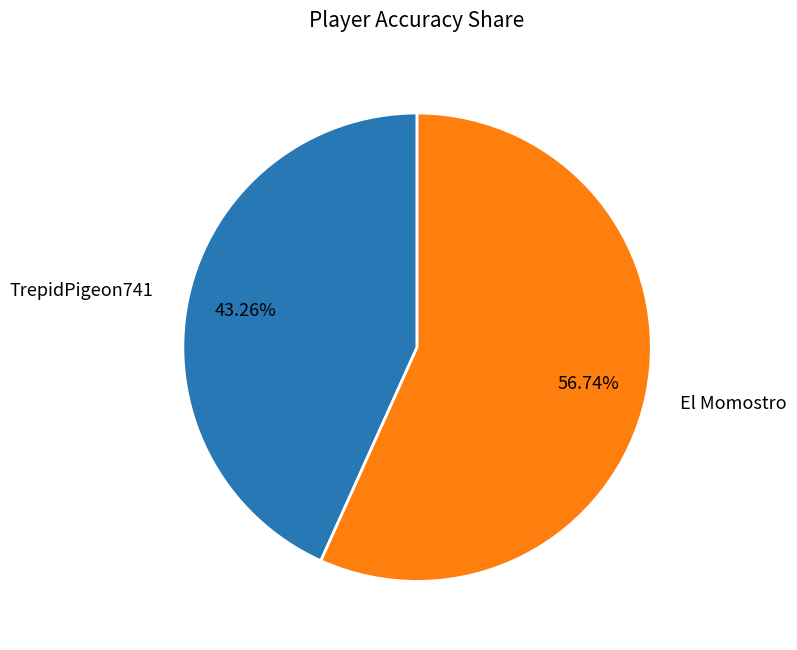

To the nearest percent, what is the average slice percentage?

50%